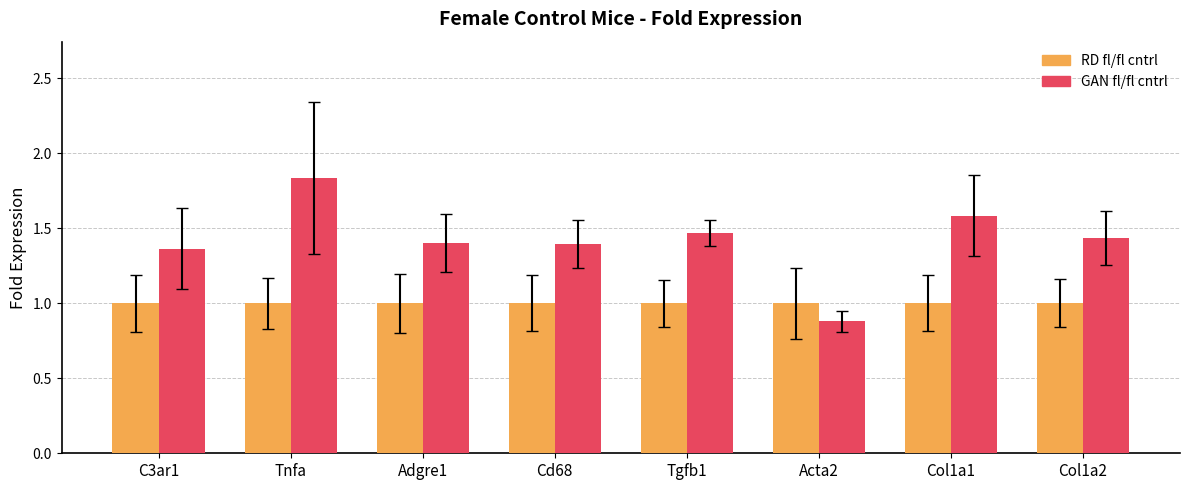

List the series in order of their overall mean, highest first.

GAN fl/fl cntrl, RD fl/fl cntrl